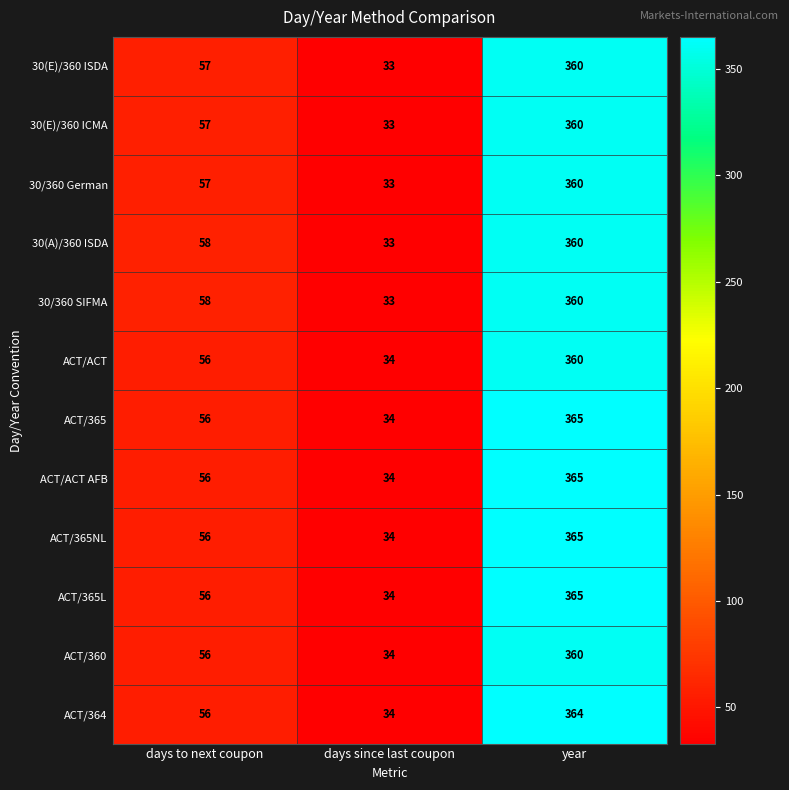

What is the difference between the 30(E)/360 ISDA values at days since last coupon and year?

327